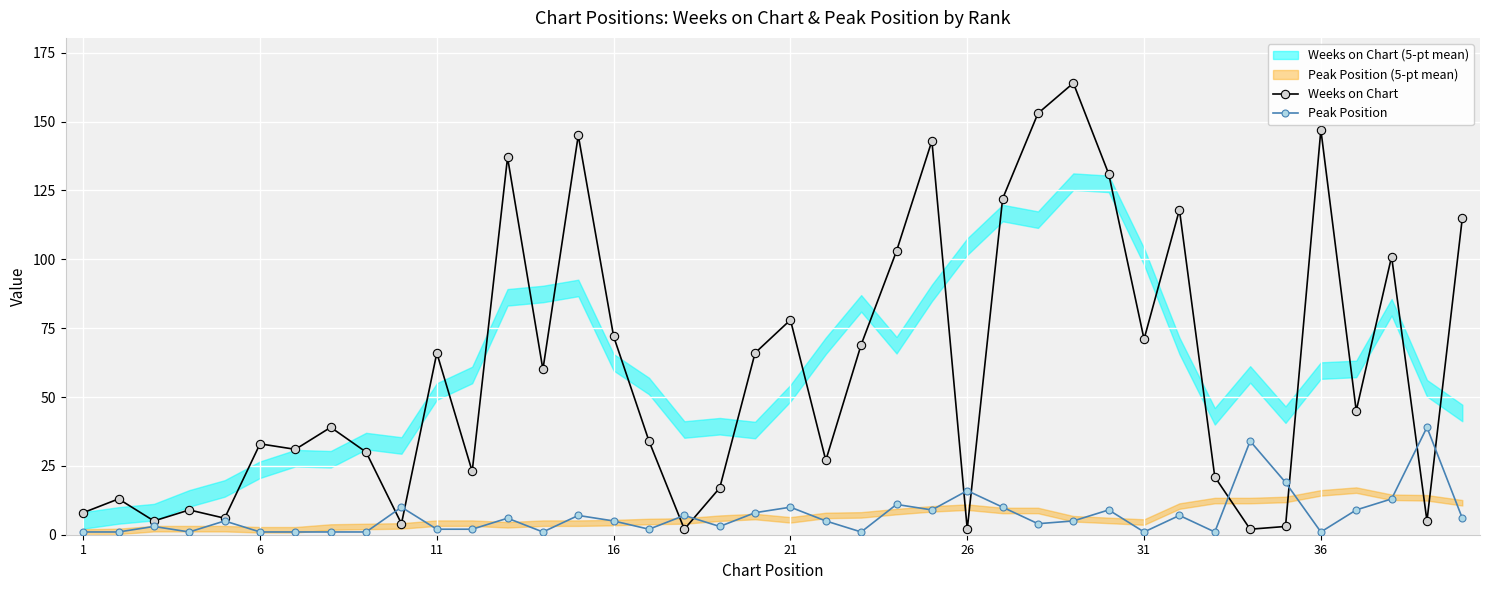

What is the sum of all Peak Position values?

278